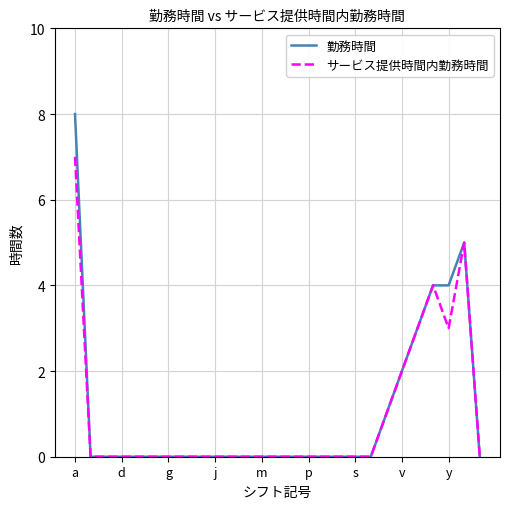

Rank the series by their maximum value, from lowest to highest.

サービス提供時間内勤務時間, 勤務時間